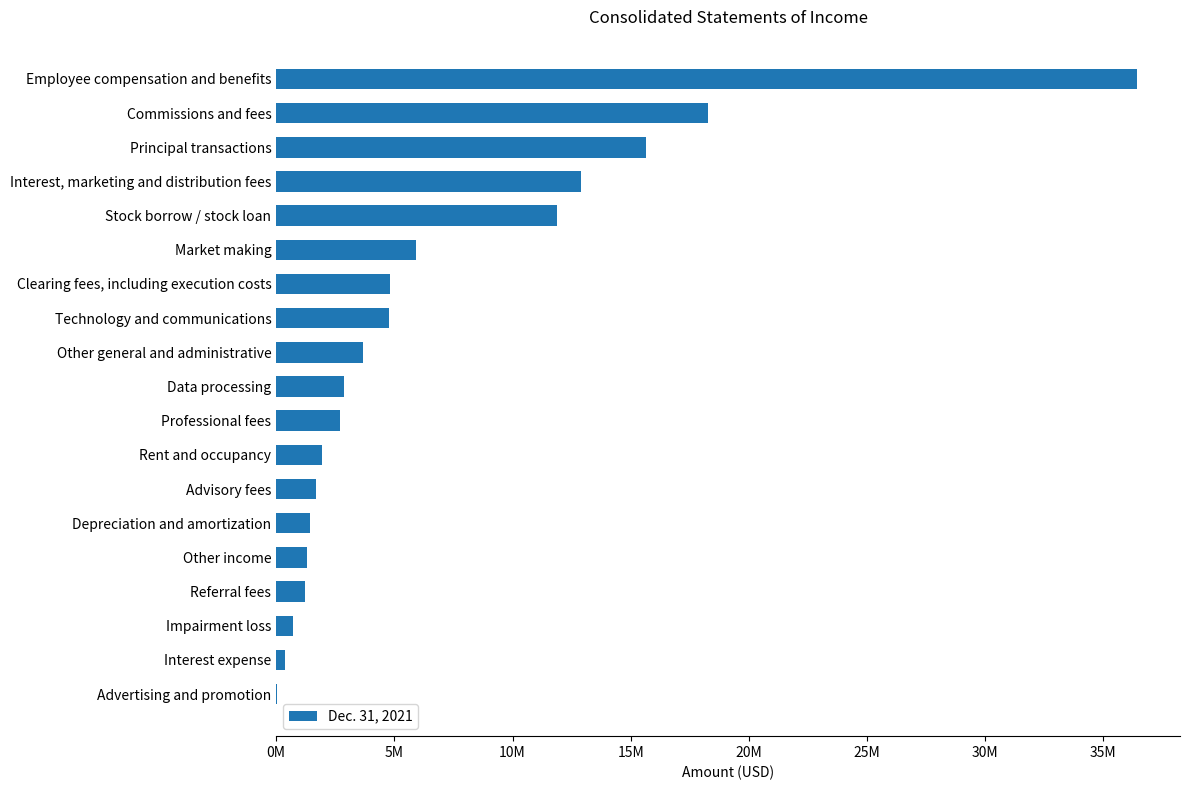

Where is the data nearest to the value 18234000?

Commissions and fees